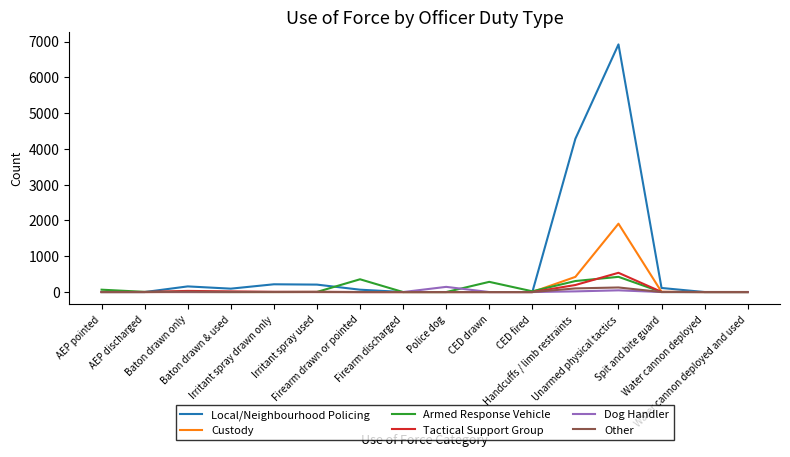

In Local/Neighbourhood Policing, how many points are higher than both neighbors (excluding endpoints)?

3